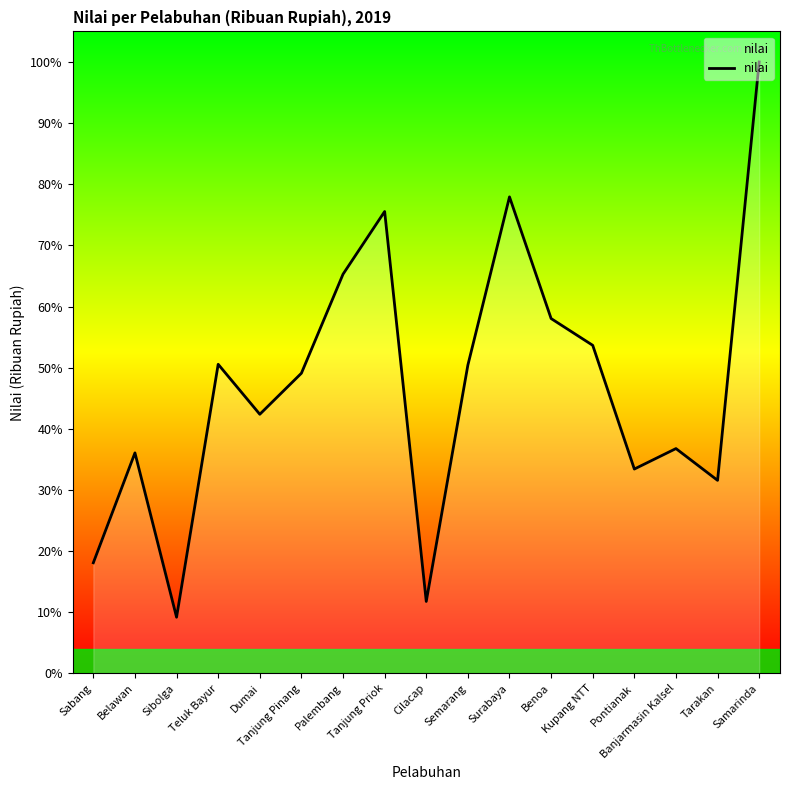

Reading right to left, what are all the values shown in this chart?

Samarinda=13368019	Tarakan=4221693	Banjarmasin Kalsel=4916369	Pontianak=4468912	Kupang NTT=7173455	Benoa=7758902	Surabaya=10418730	Semarang=6741590	Cilacap=1574311	Tanjung Priok=10099106	Palembang=8728682	Tanjung Pinang=6563791	Dumai=5666139	Teluk Bayur=6758882	Sibolga=1229235	Belawan=4822112	Sabang=2420077